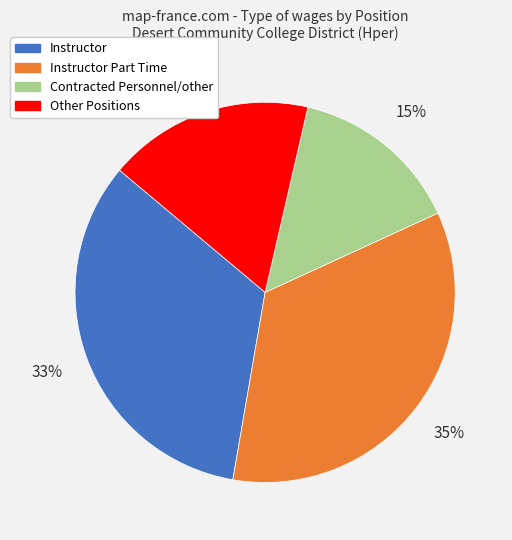

Does any single category account for the majority?

No